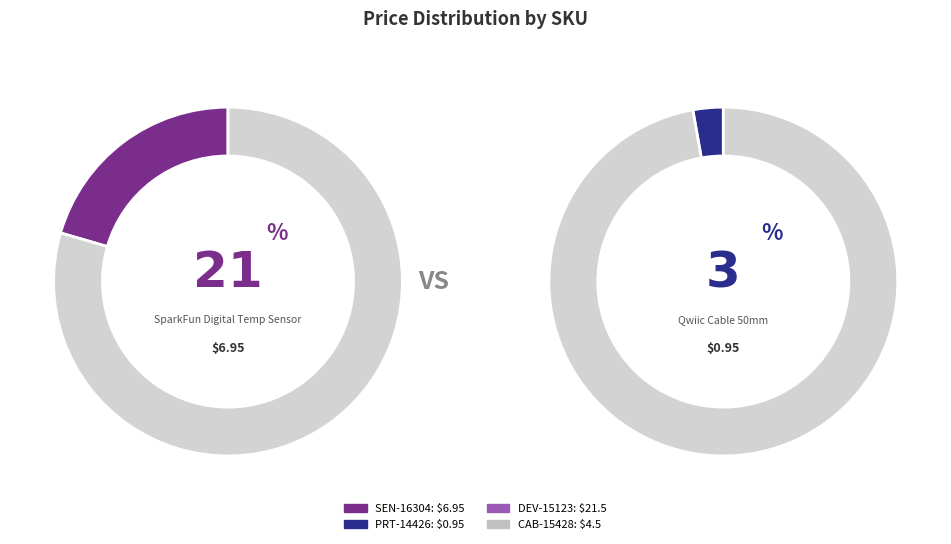

Which slice is the smallest?

PRT-14426